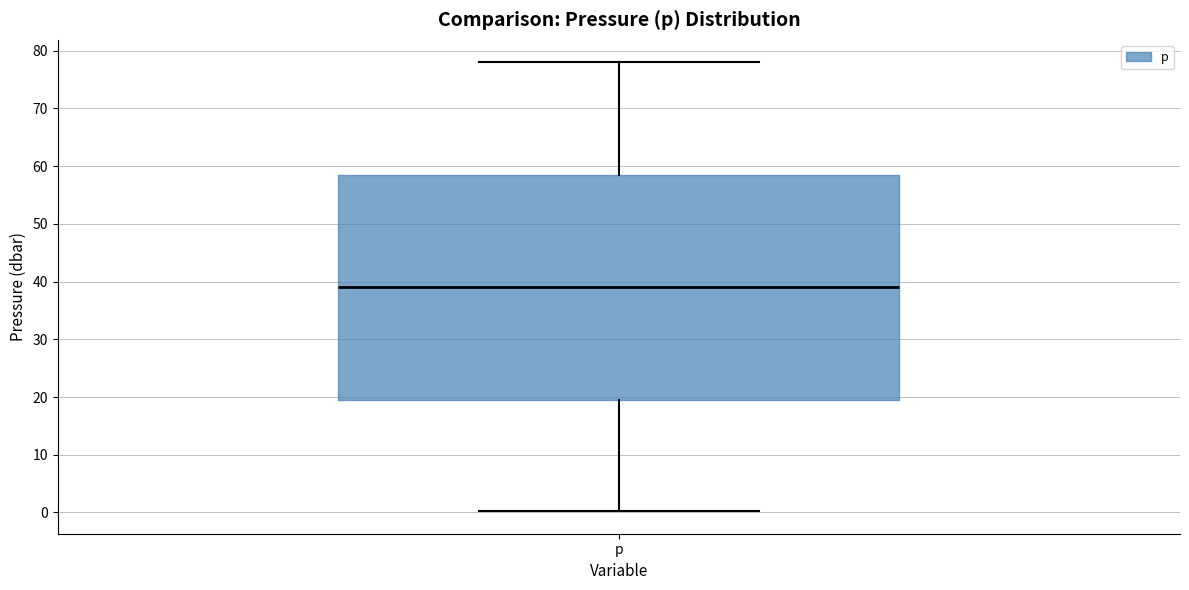

Transcribe this box plot: give where the median line is, the range the box spans, and where the two whiskers end, as read against the y-axis. The values are not printed on the chart, so give them approximately, as read against the axis.

median 39, box 20 to 59, whiskers 0 to 78